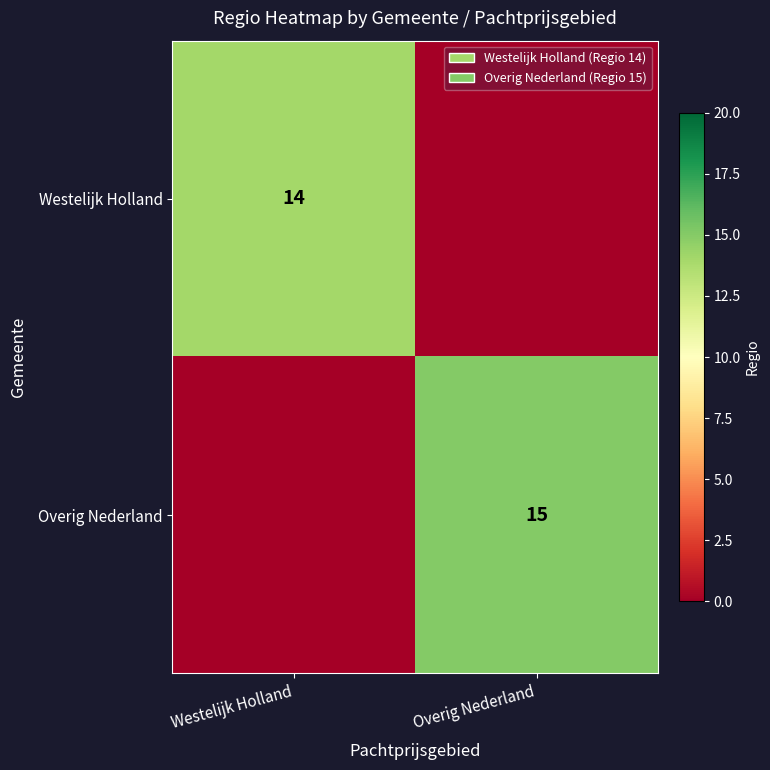

The value of Westelijk Holland at Westelijk Holland is 9. True or false?

False